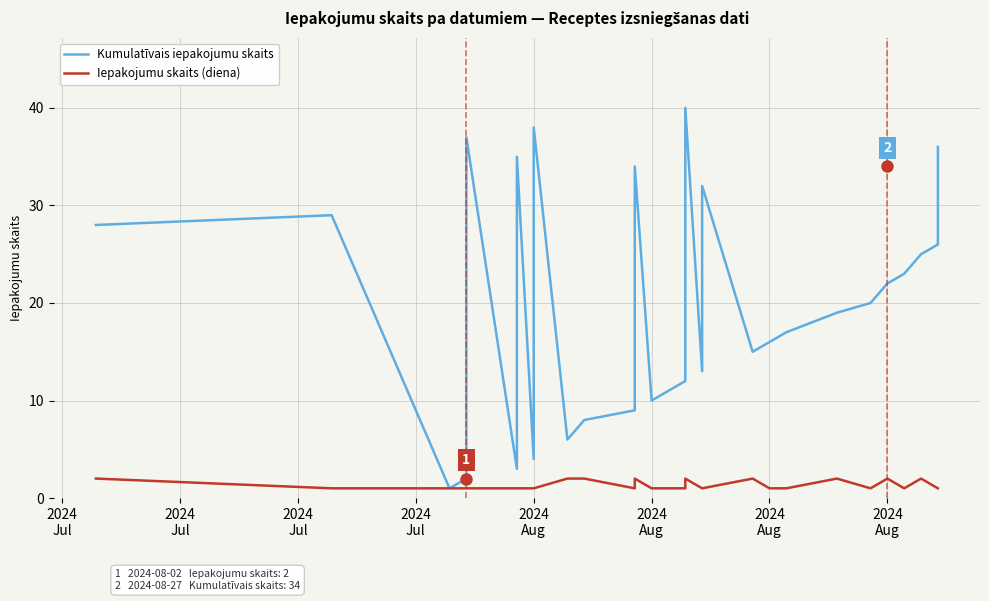

Count the Iepakojumu skaits (diena) values in the range 1 to 2.

30